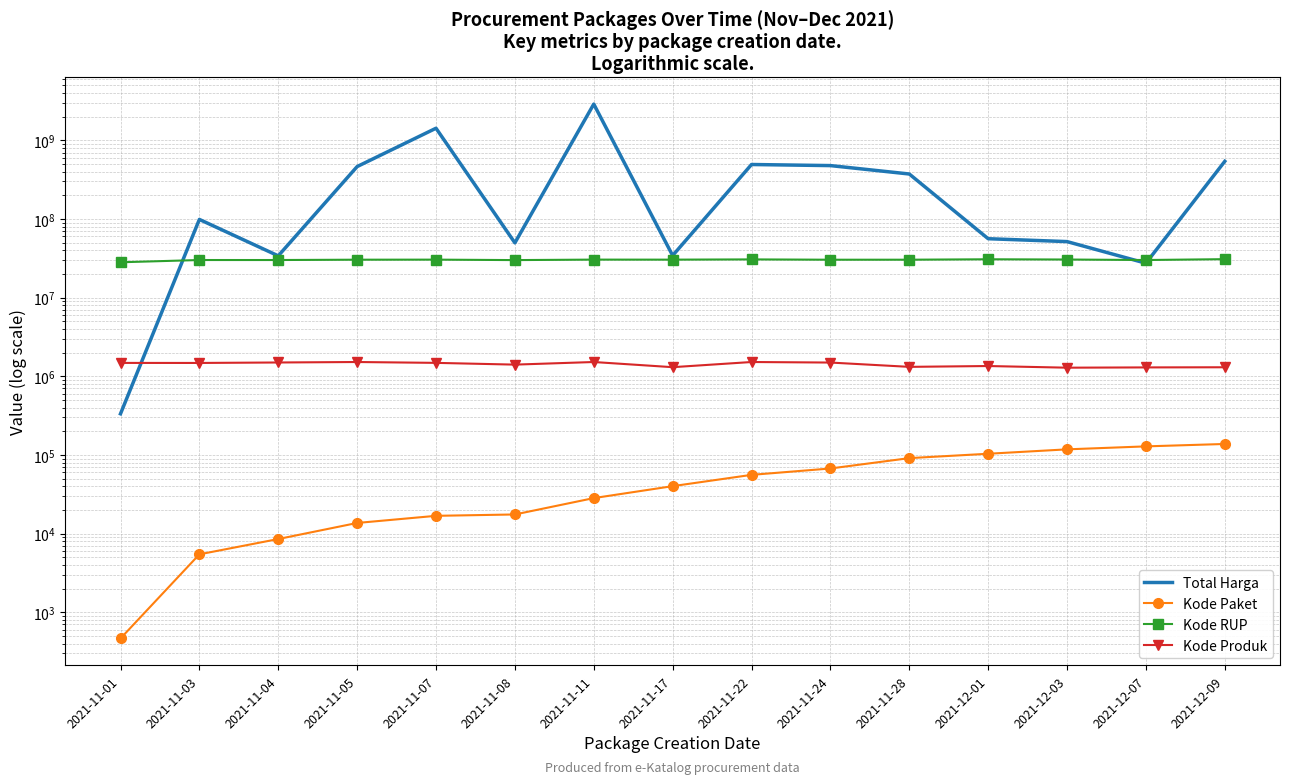

Which label corresponds to the largest value in the chart?

2021-11-11